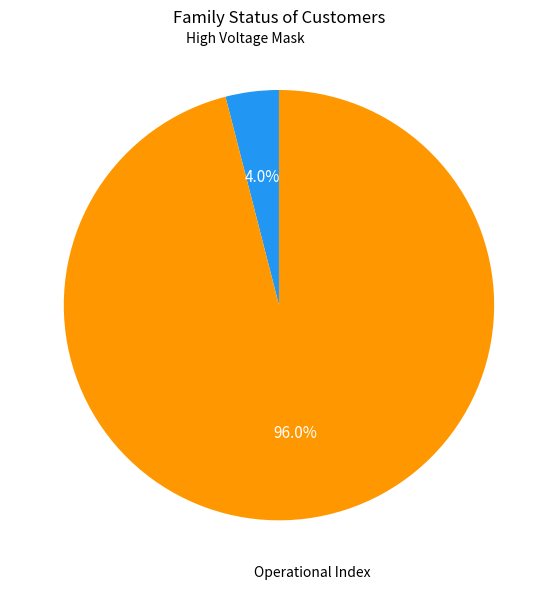

Which has a higher value, High Voltage Mask or Operational Index?

Operational Index